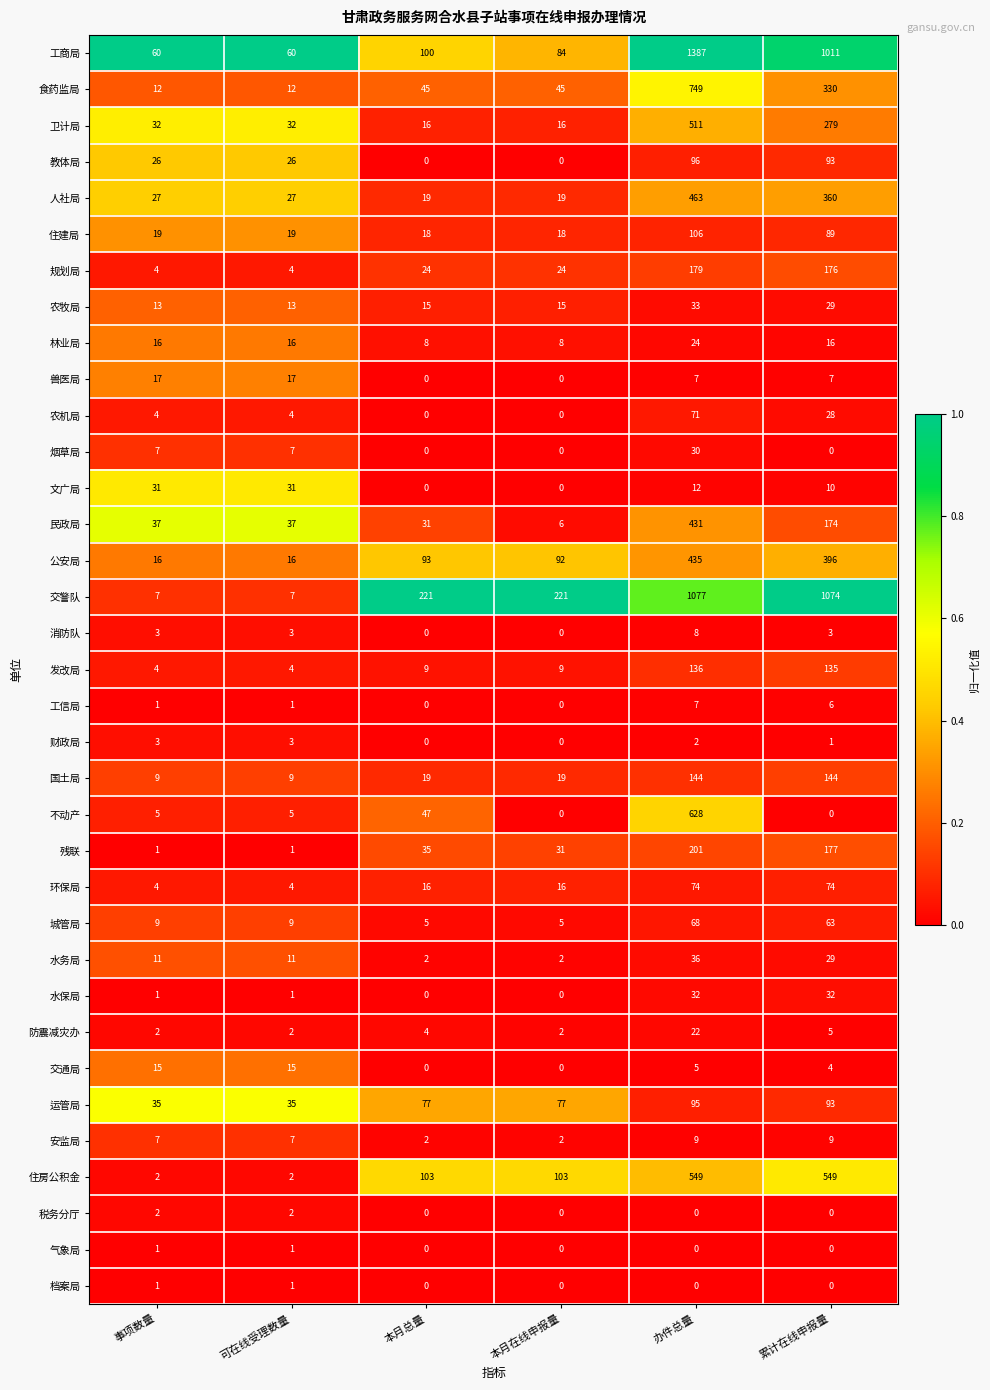

Which series has the largest range (max minus min)?

工商局